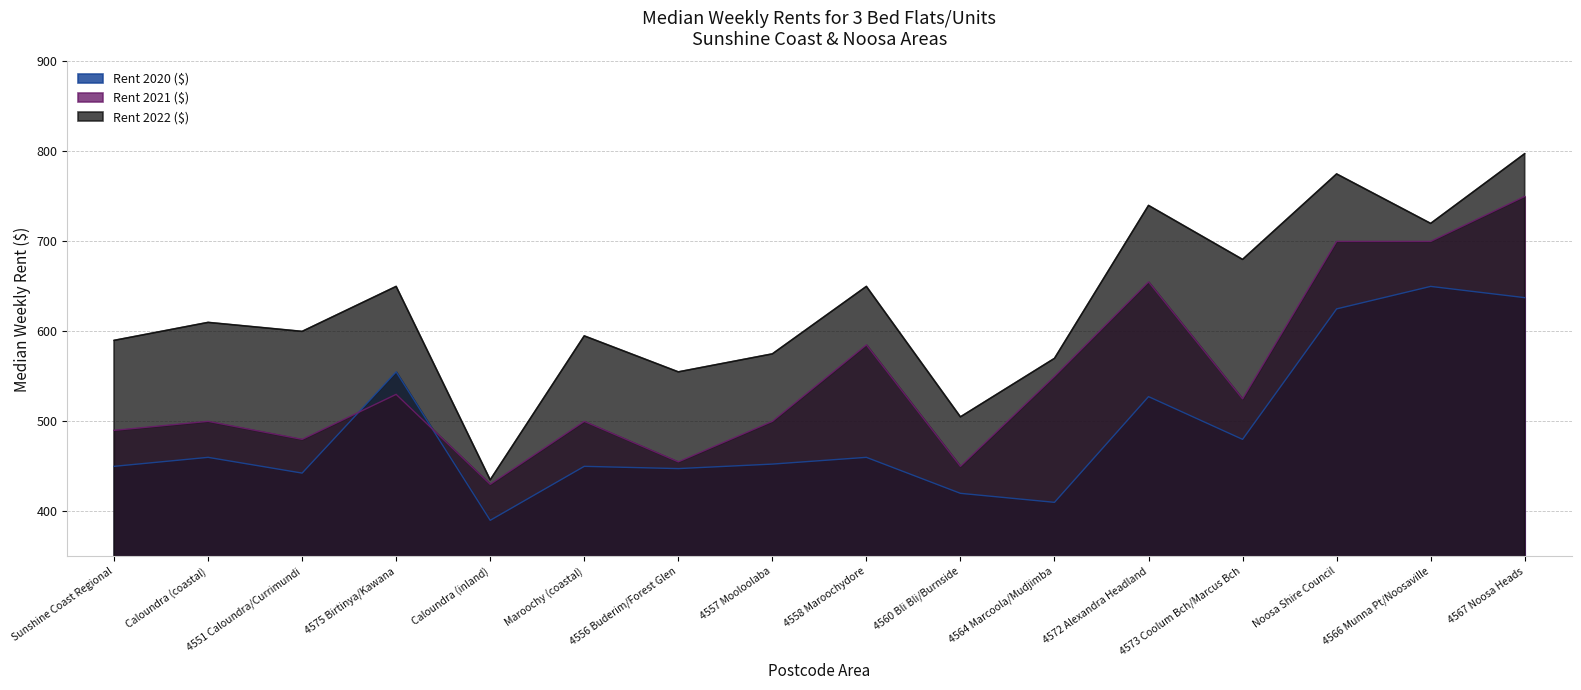

What is the approximate value of Rent 2021 ($) at 4575 Birtinya/Kawana?

530.0